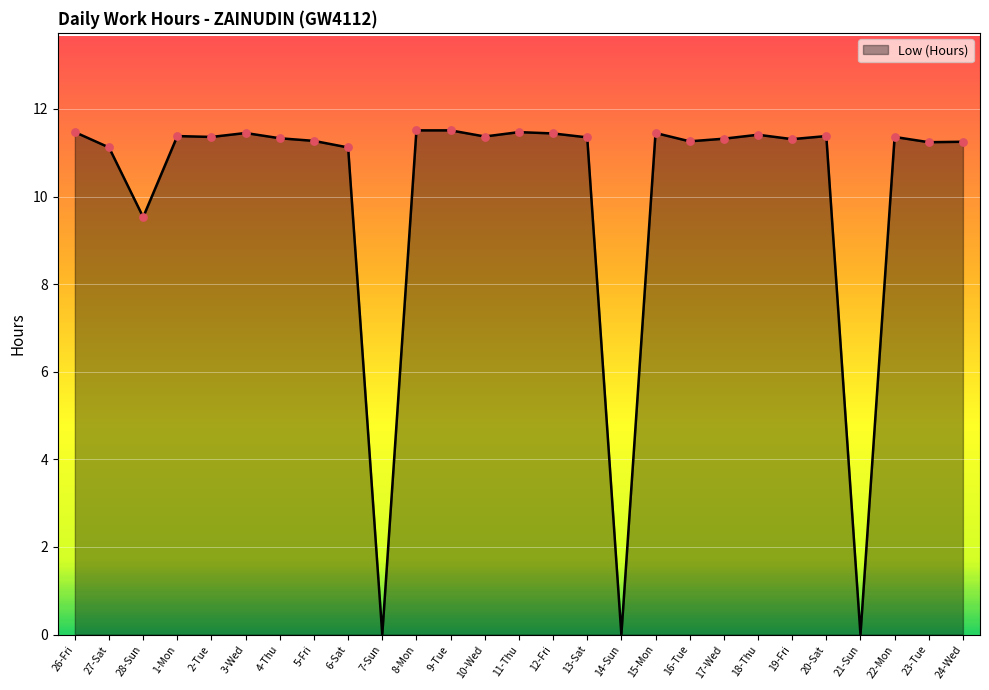

Which has a higher value, 14-Sun or 23-Tue?

23-Tue